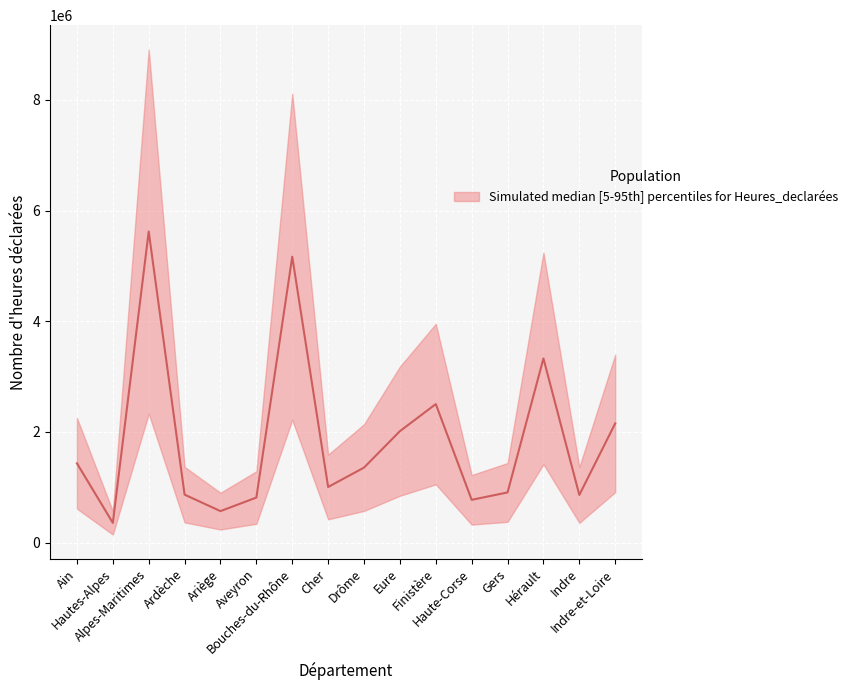

The chart shows a value of 908277.7 at Gers. True or false?

True